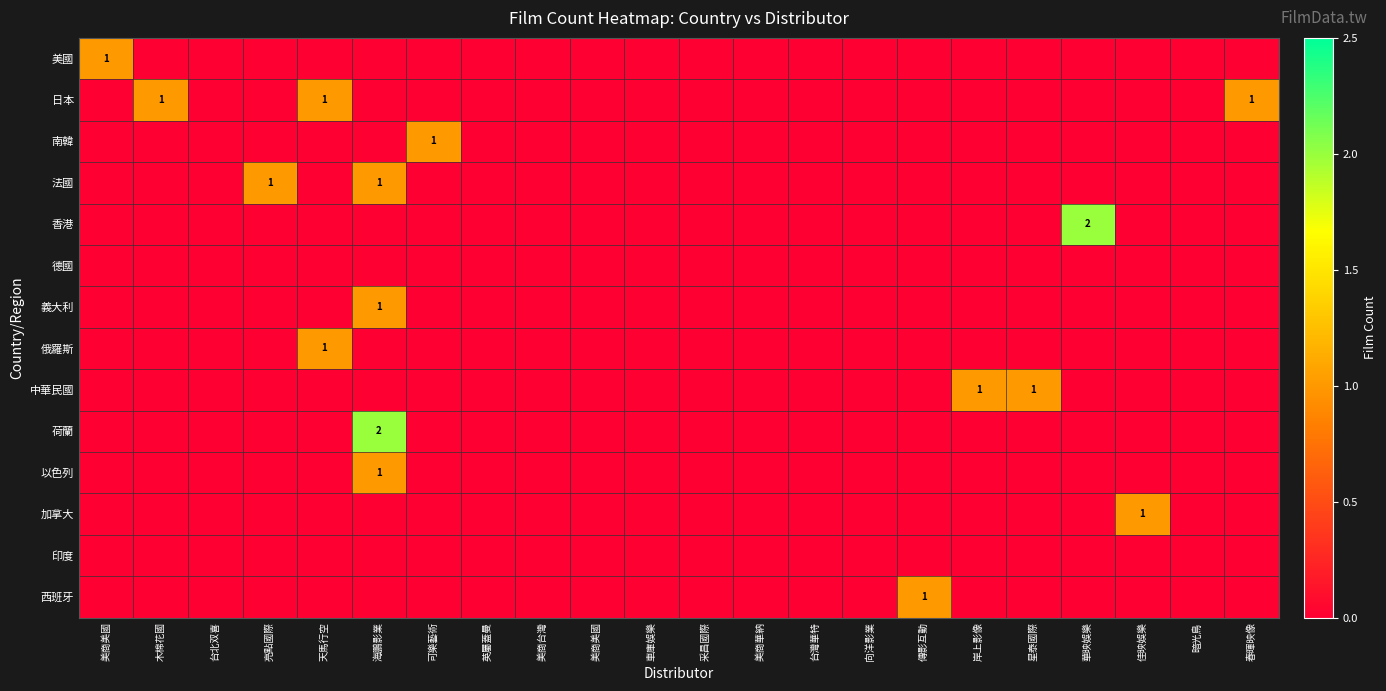

At how many categories does at least one series exceed 1?

2